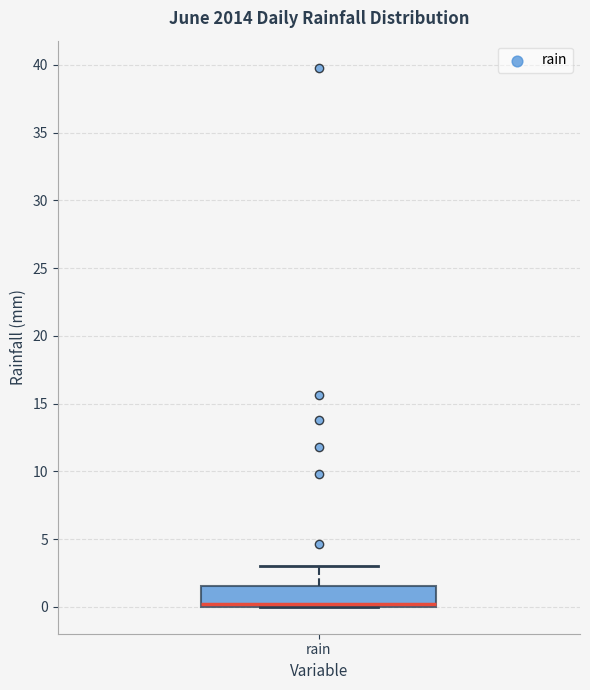

Transcribe this box plot: give where the median line is, the range the box spans, and where the two whiskers end, as read against the y-axis. The values are not printed on the chart, so give them approximately, as read against the axis.

median 0.0 (just above the box's lower edge), box 0.0 to 1.5, whiskers 0.0 to 3.0